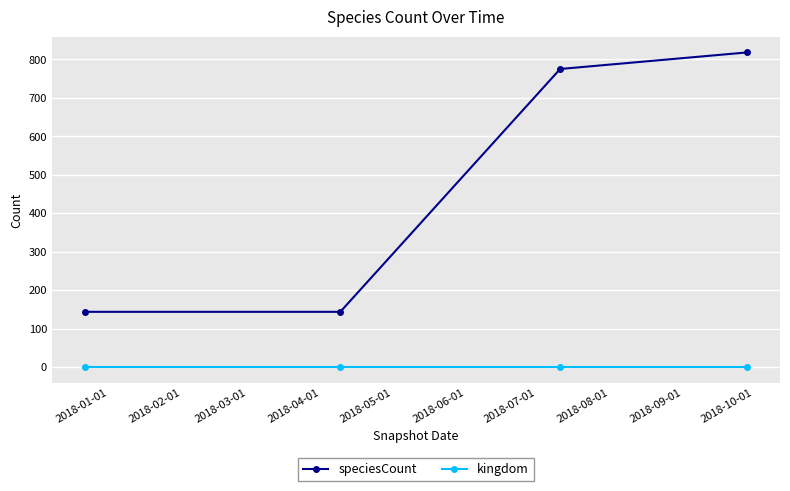

Which series has the widest spread of values?

speciesCount